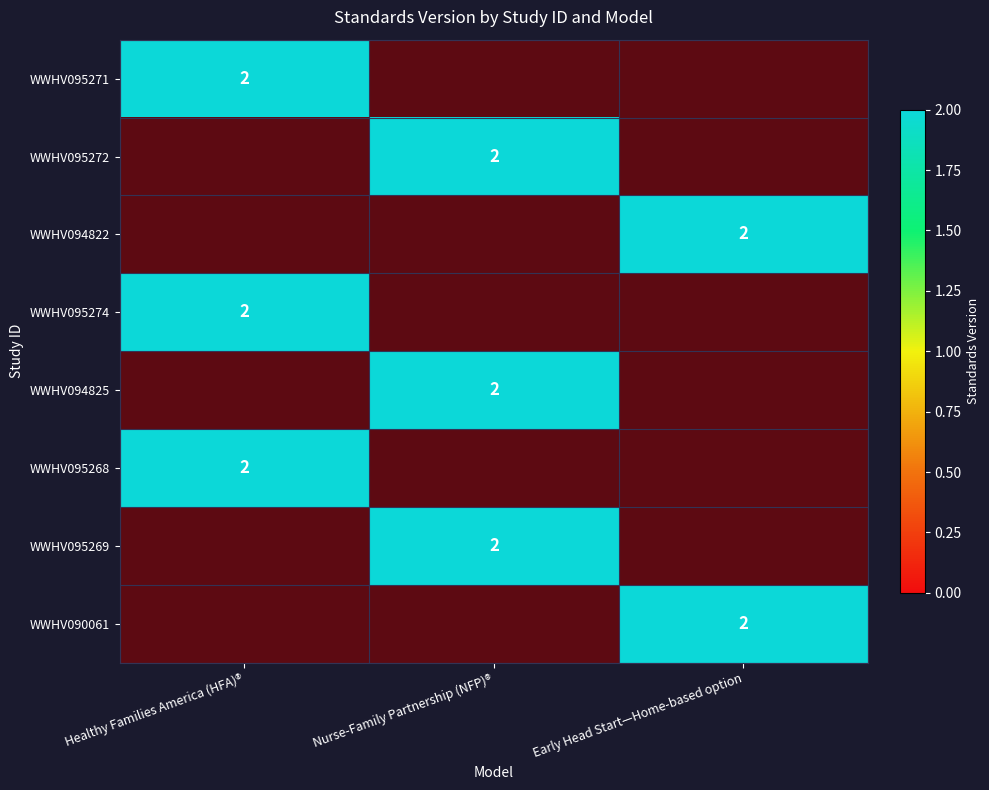

List the series in order of their overall mean, lowest first.

WWHV095271, WWHV095272, WWHV094822, WWHV095274, WWHV094825, WWHV095268, WWHV095269, WWHV090061